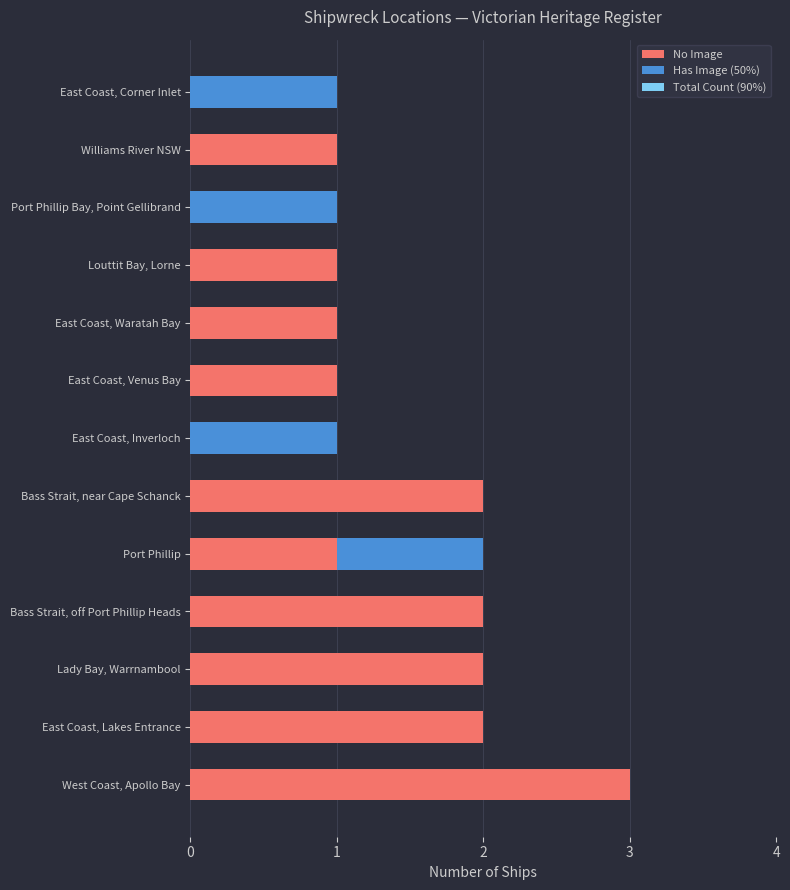

What is the sum of all No Image values?

16